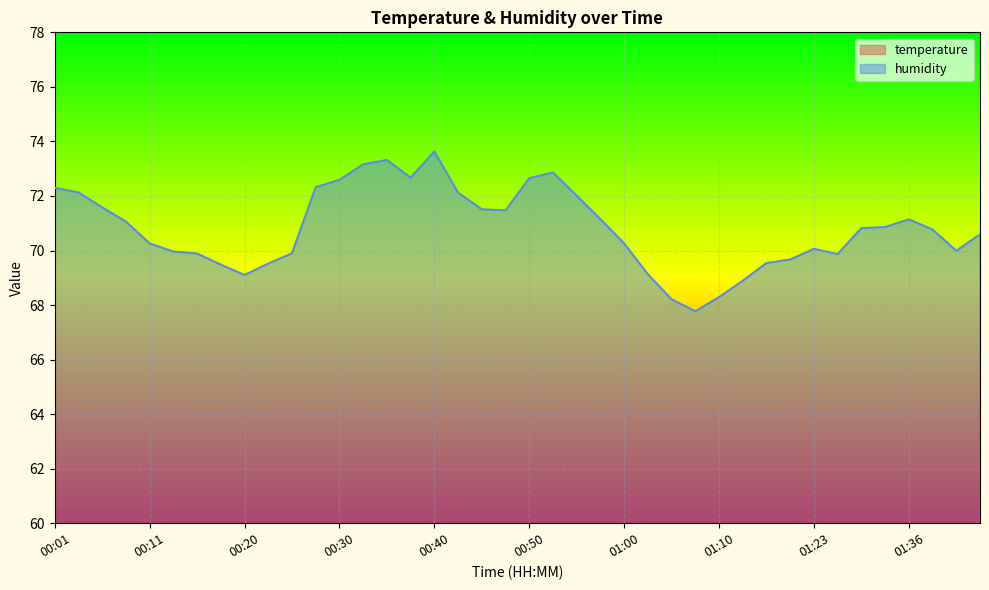

At which label does humidity reach its peak?

00:40